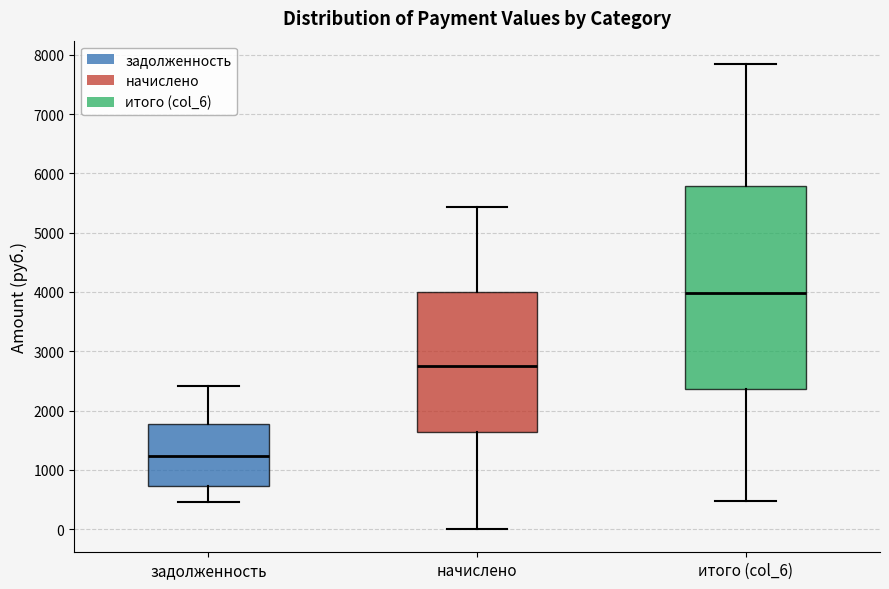

Which box's median line is the highest?

итого (col_6)